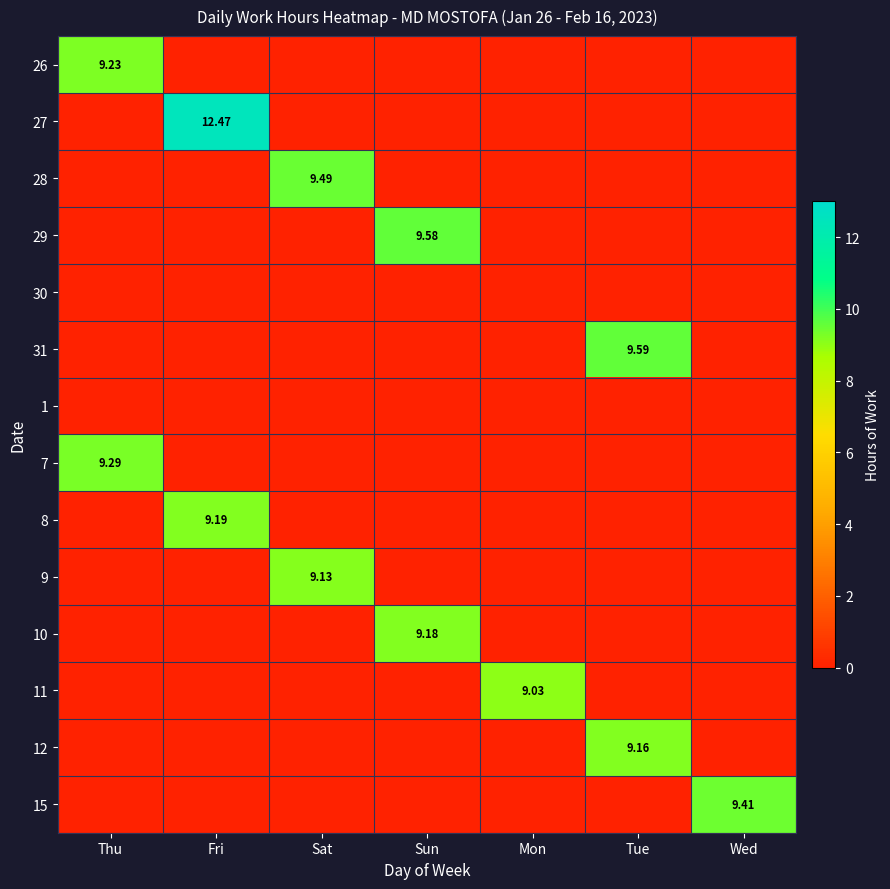

The 9 series shows 9.1 at Sat. True or false?

True